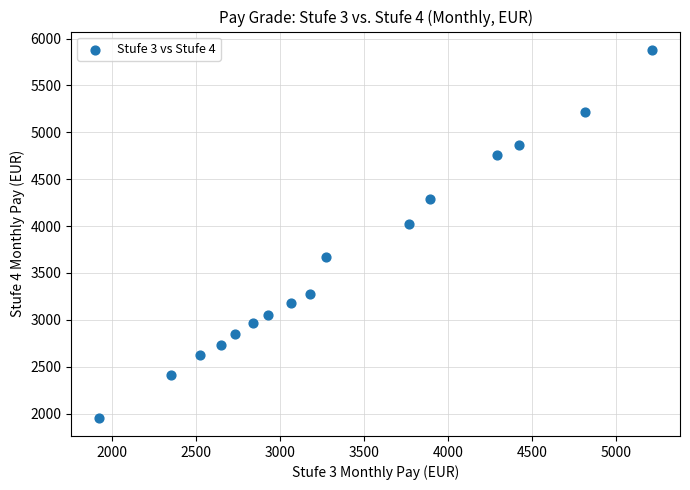

What is the range of Y values (max minus min)?

3922.8